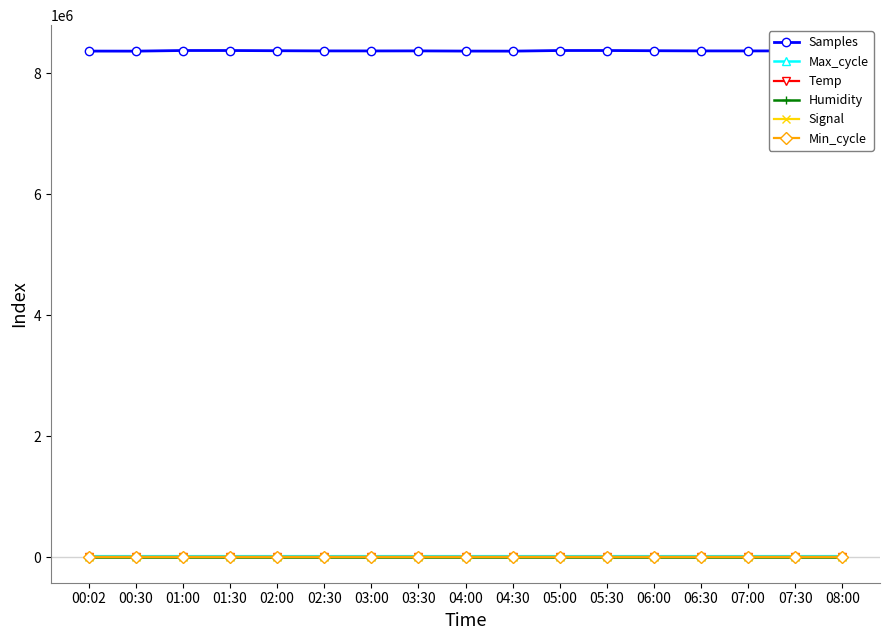

The value of Samples at 05:00 is 8373793.0. True or false?

True